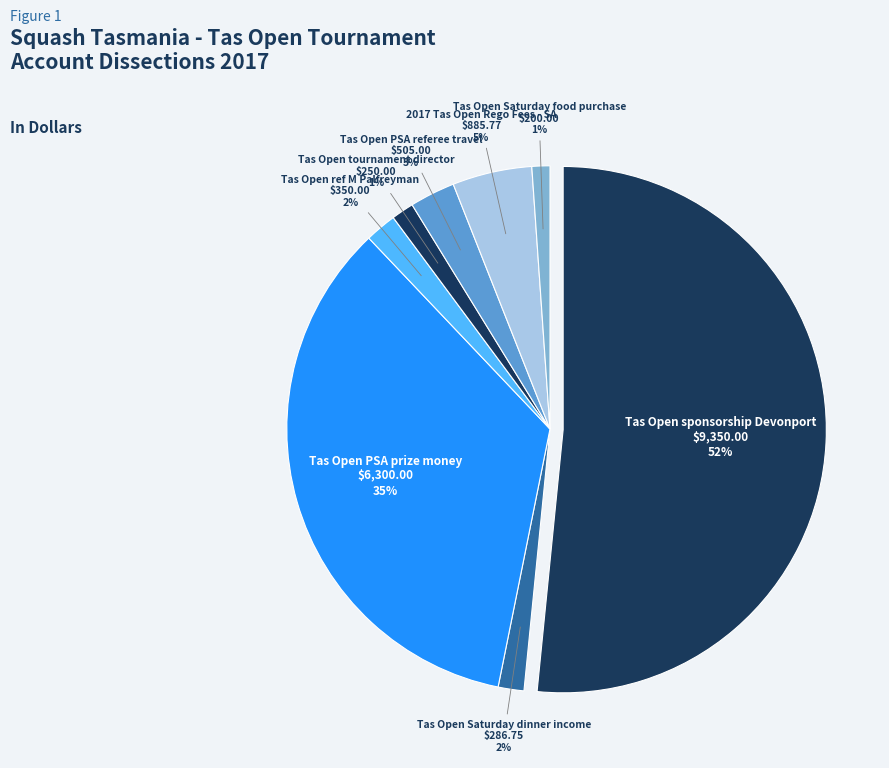

What portion of the pie excludes Tas Open PSA prize money?

65.2%